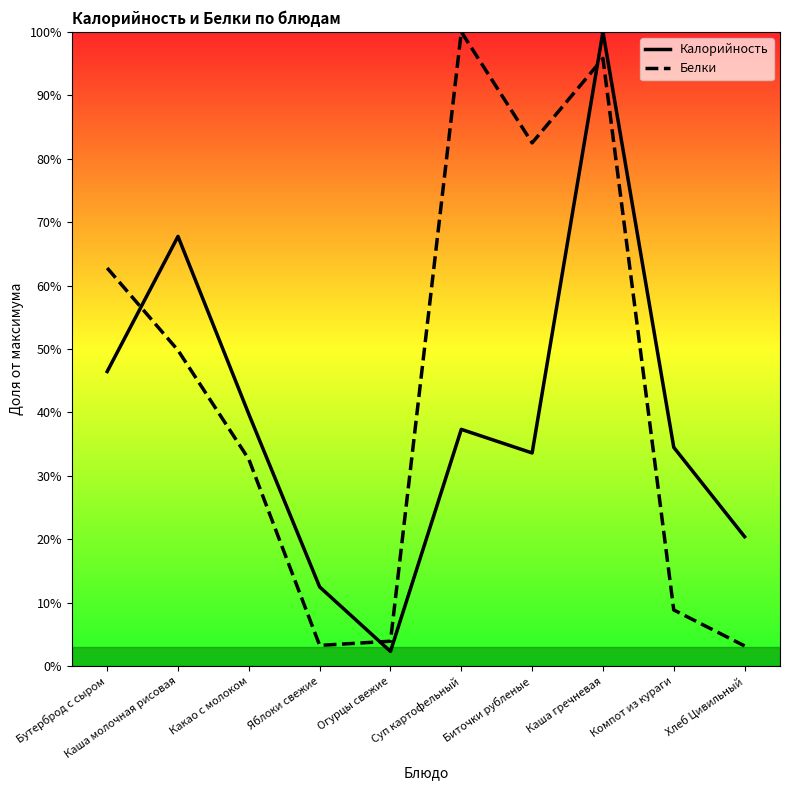

The value of Калорийность at Каша гречневая is 176.3. True or false?

False